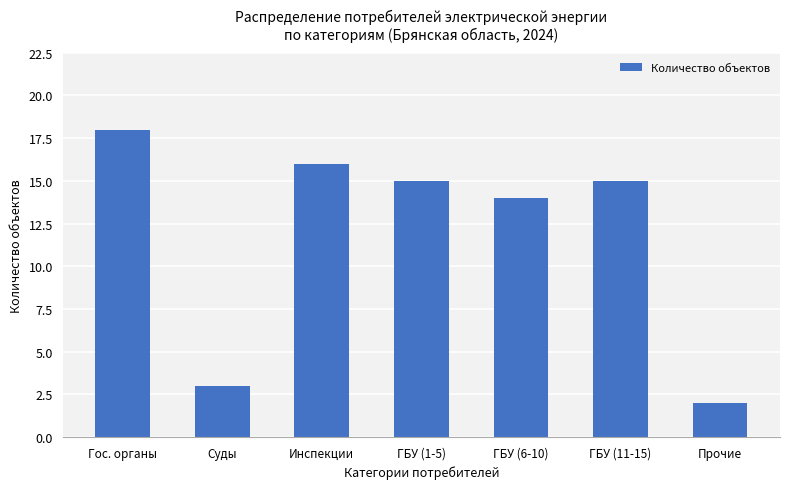

Which label corresponds to the smallest value in the chart?

Прочие